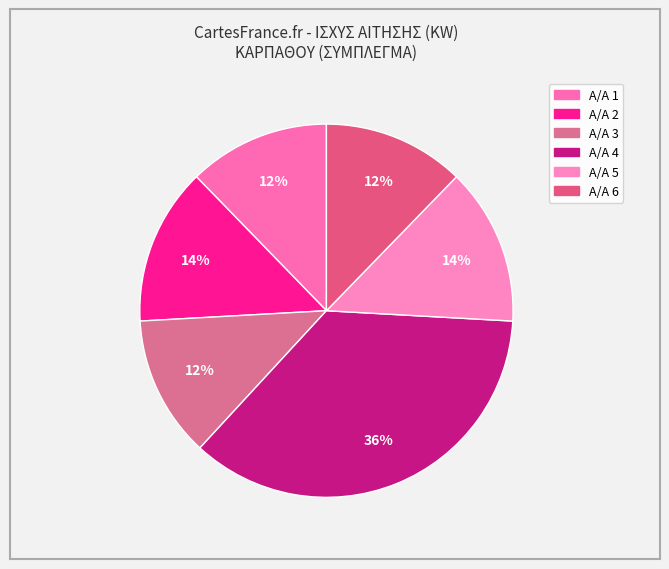

How many segments does this pie chart have?

6